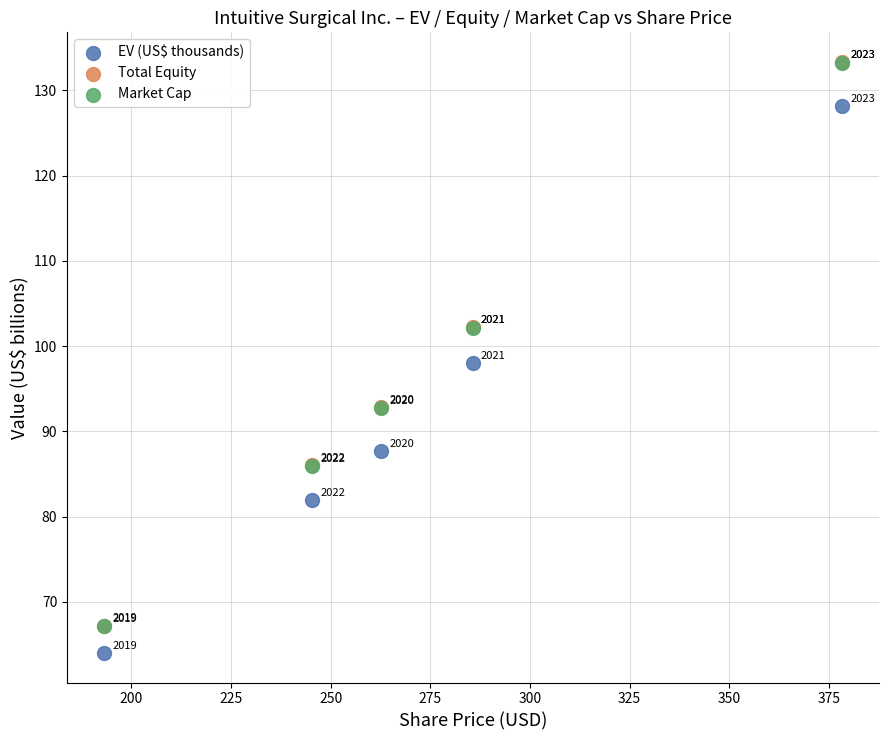

Which series contains the lowest Y value?

EV (US$ thousands)